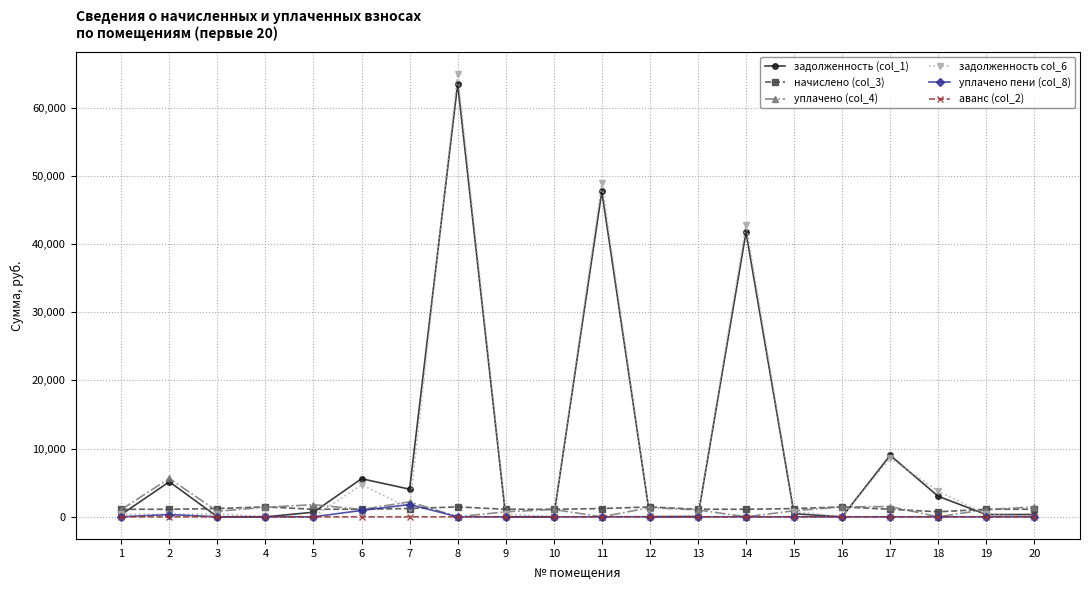

The уплачено пени (col_8) series shows 0.0 at 19. True or false?

True